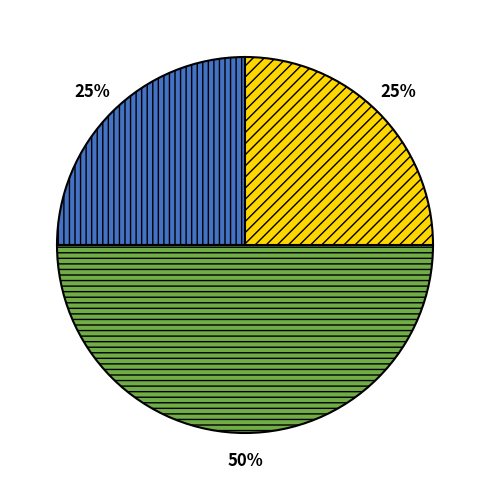

To the nearest percent, what is the average slice percentage?

33%